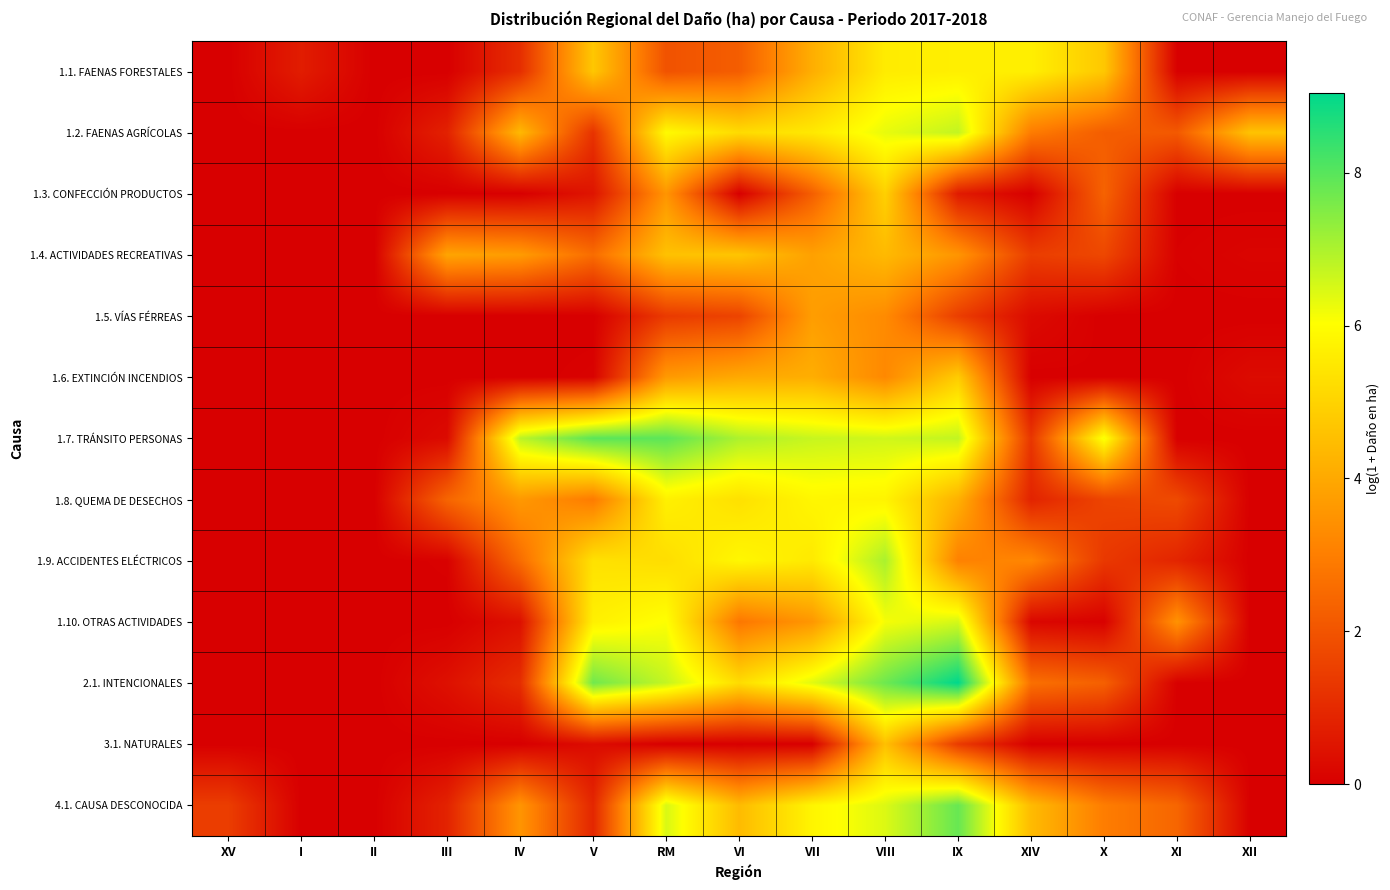

Reading right to left, what are all the values shown in this chart?

1.1. FAENAS FORESTALES: XII=0.0	XI=0.0	X=4.7	XIV=5.7	IX=5.7	VIII=5.6	VII=4.1	VI=2.2	RM=2.0	V=4.7	IV=1.1	III=0.0	II=0.0	I=0.7	XV=0.0
1.2. FAENAS AGRÍCOLAS: XII=4.6	XI=2.1	X=2.2	XIV=2.9	IX=6.7	VIII=6.3	VII=5.5	VI=5.2	RM=5.9	V=1.2	IV=4.4	III=0.8	II=0.0	I=0.0	XV=0.0
1.3. CONFECCIÓN PRODUCTOS: XII=0.0	XI=0.0	X=2.3	XIV=0.0	IX=0.6	VIII=4.9	VII=2.2	VI=0.0	RM=3.5	V=0.5	IV=0.0	III=0.0	II=0.0	I=0.0	XV=0.0
1.4. ACTIVIDADES RECREATIVAS: XII=0.1	XI=0.0	X=1.7	XIV=1.5	IX=3.5	VIII=4.4	VII=3.8	VI=4.7	RM=4.6	V=2.6	IV=3.7	III=3.9	II=0.0	I=0.0	XV=0.0
1.5. VÍAS FÉRREAS: XII=0.0	XI=0.0	X=0.0	XIV=0.3	IX=1.5	VIII=3.3	VII=3.7	VI=1.6	RM=1.4	V=0.0	IV=0.0	III=0.0	II=0.0	I=0.0	XV=0.0
1.6. EXTINCIÓN INCENDIOS: XII=0.3	XI=0.0	X=0.0	XIV=0.0	IX=4.8	VIII=3.2	VII=4.1	VI=4.0	RM=3.6	V=0.1	IV=0.0	III=0.0	II=0.0	I=0.0	XV=0.0
1.7. TRÁNSITO PERSONAS: XII=0.0	XI=0.0	X=6.1	XIV=1.3	IX=6.8	VIII=6.6	VII=6.7	VI=7.0	RM=7.9	V=8.0	IV=6.8	III=0.3	II=0.0	I=0.0	XV=0.0
1.8. QUEMA DE DESECHOS: XII=0.0	XI=1.8	X=1.6	XIV=0.8	IX=4.2	VIII=5.8	VII=5.8	VI=5.3	RM=5.7	V=2.9	IV=3.6	III=2.4	II=0.0	I=0.0	XV=0.0
1.9. ACCIDENTES ELÉCTRICOS: XII=0.0	XI=0.9	X=1.3	XIV=3.2	IX=3.1	VIII=7.0	VII=5.5	VI=5.8	RM=5.2	V=5.3	IV=2.6	III=0.0	II=0.0	I=0.0	XV=0.0
1.10. OTRAS ACTIVIDADES: XII=0.0	XI=3.5	X=0.0	XIV=0.2	IX=6.5	VIII=6.1	VII=3.6	VI=2.8	RM=6.1	V=5.7	IV=0.4	III=0.0	II=0.0	I=0.0	XV=0.0
2.1. INTENCIONALES: XII=0.0	XI=0.0	X=2.3	XIV=2.7	IX=9.0	VIII=7.7	VII=6.4	VI=5.2	RM=6.7	V=7.7	IV=1.1	III=0.4	II=0.0	I=0.0	XV=0.0
3.1. NATURALES: XII=0.0	XI=0.0	X=0.0	XIV=0.0	IX=1.4	VIII=4.5	VII=0.0	VI=0.0	RM=0.0	V=0.3	IV=0.0	III=0.0	II=0.0	I=0.0	XV=0.0
4.1. CAUSA DESCONOCIDA: XII=0.0	XI=2.4	X=3.0	XIV=4.4	IX=7.8	VIII=6.4	VII=5.8	VI=4.4	RM=6.5	V=0.9	IV=3.5	III=0.8	II=0.0	I=0.0	XV=1.5